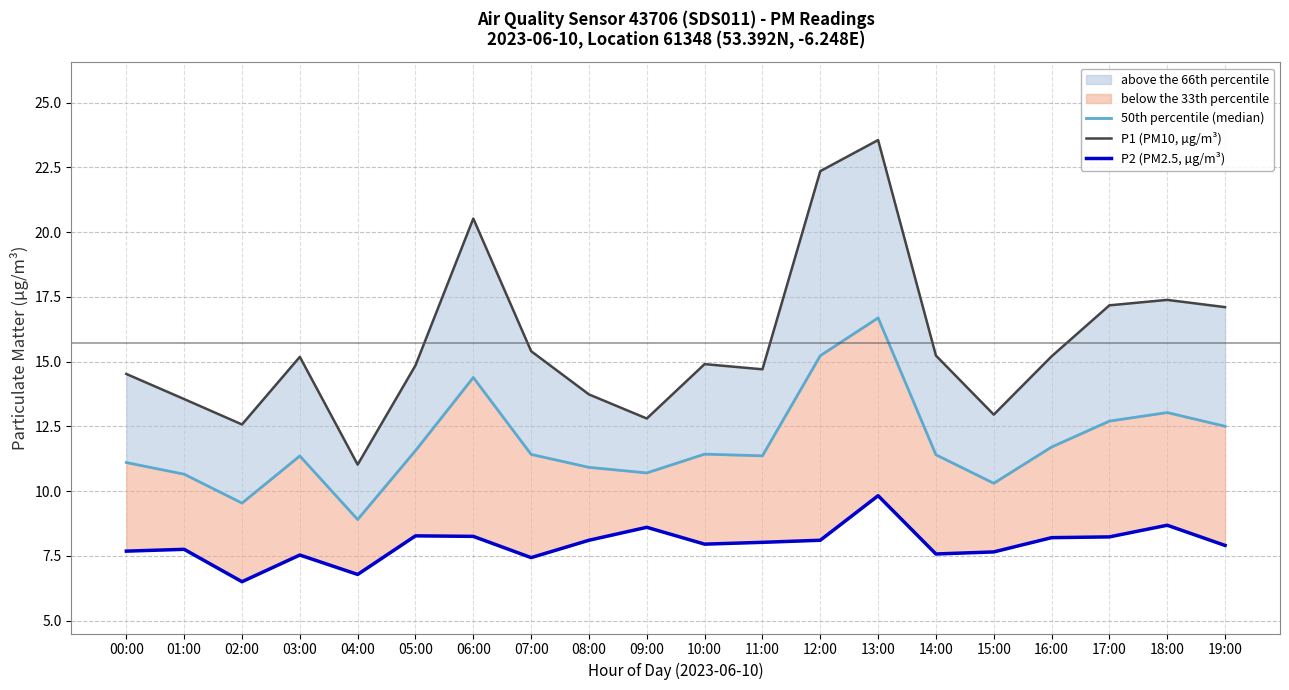

Does the chart have visible grid lines?

Yes